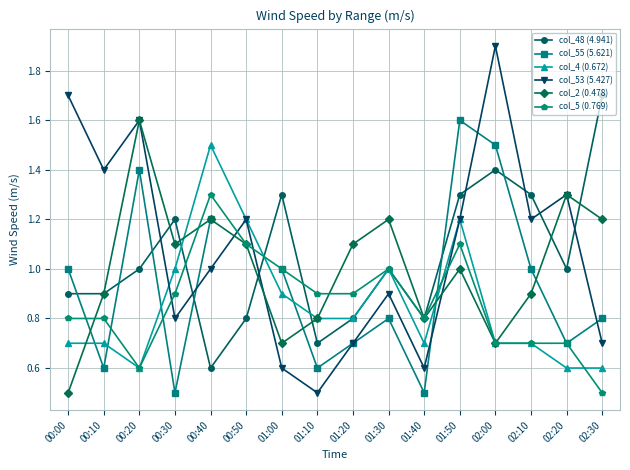

The col_4 (0.672) series shows 0.9 at 01:00. True or false?

True